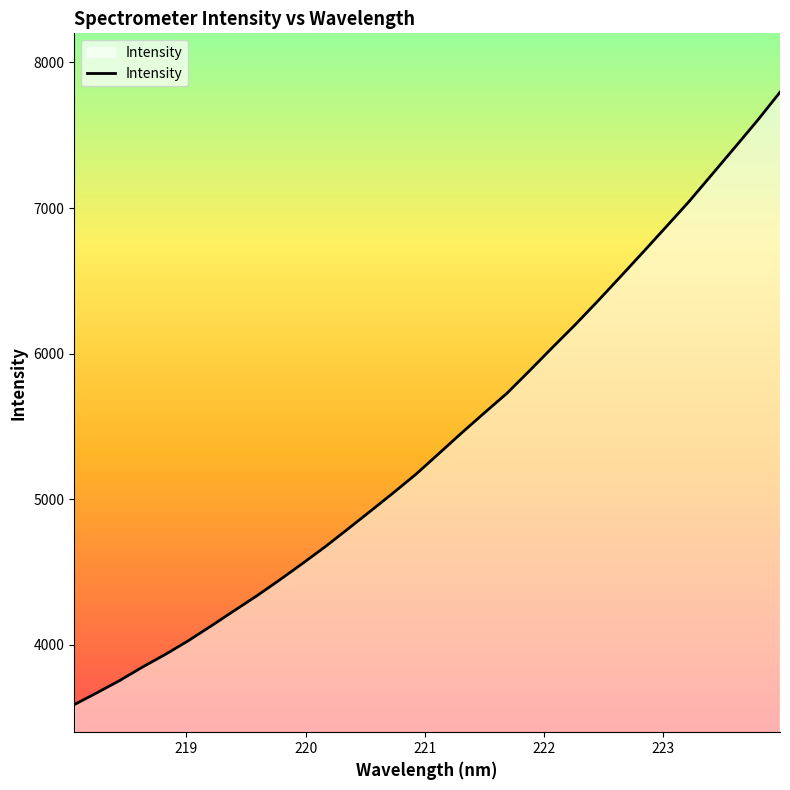

True or false: there are more than 2 points higher than both neighbors.

False